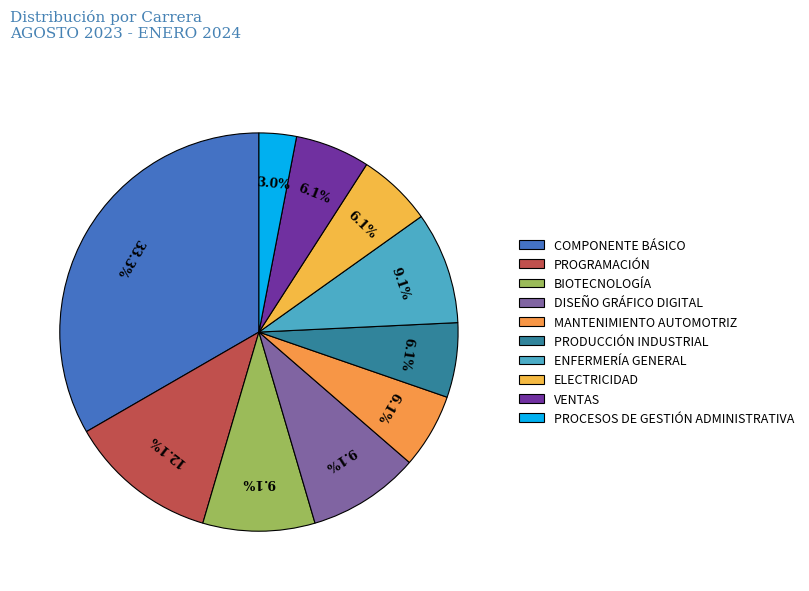

Is there any slice that represents more than half of the pie?

No